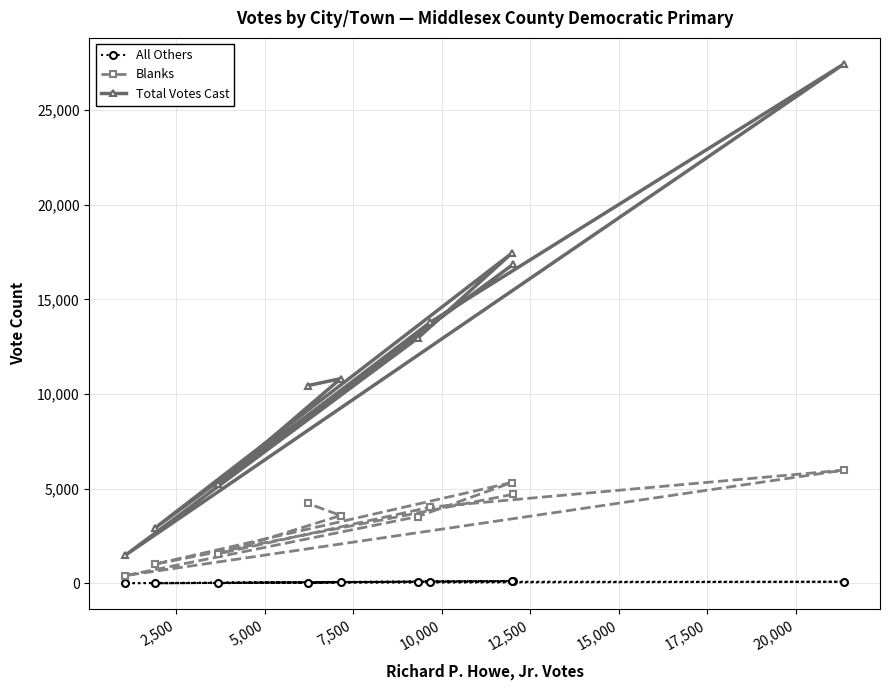

What is the highest value of the All Others series?

125